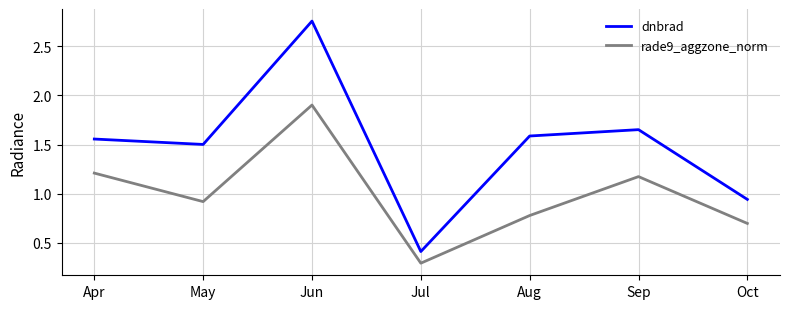

Where is dnbrad nearest to the value 1?

Oct